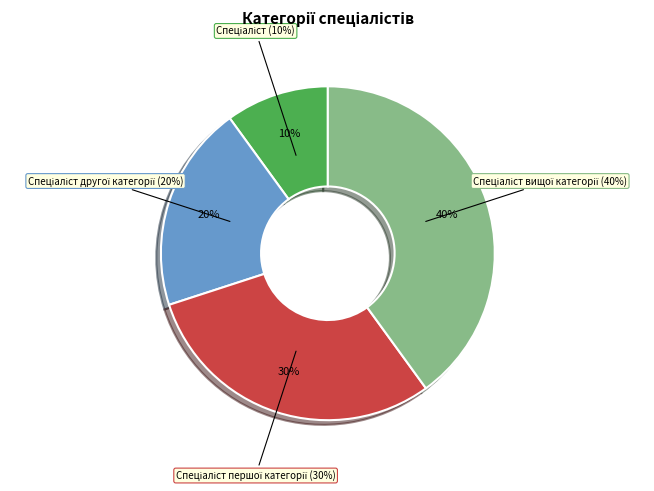

What is the largest slice in the pie chart?

Спеціаліст вищої категорії